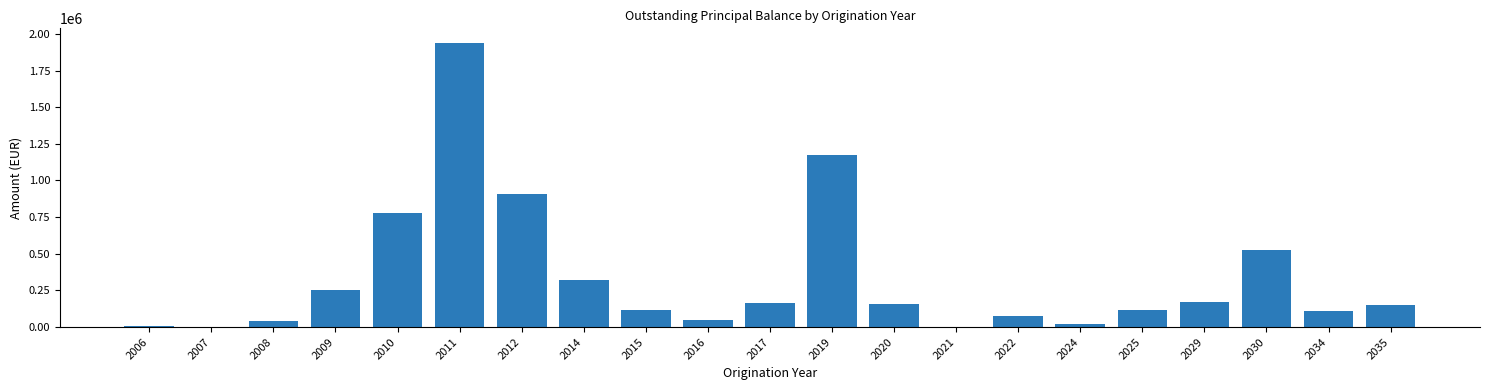

What is the sum of all values?

7088365.5